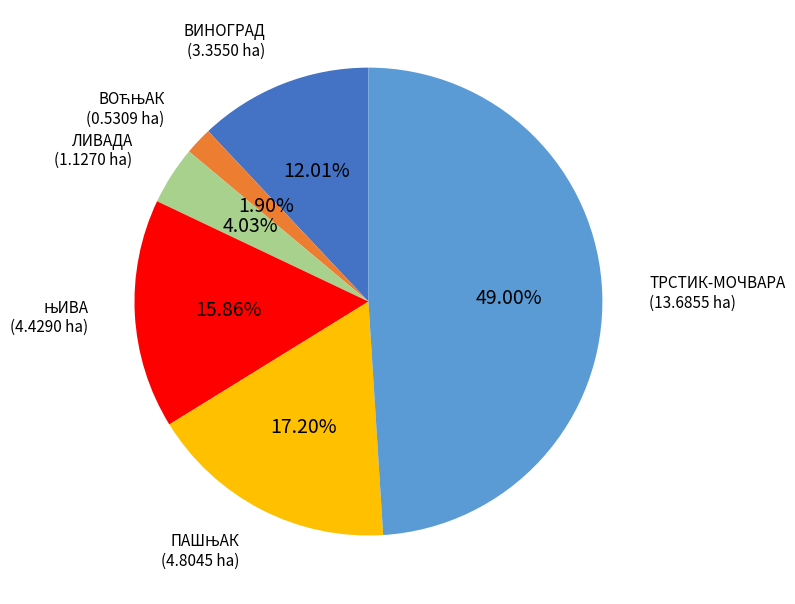

How much of the chart is everything except ТРСТИК-МОЧВАРА?

51.0%